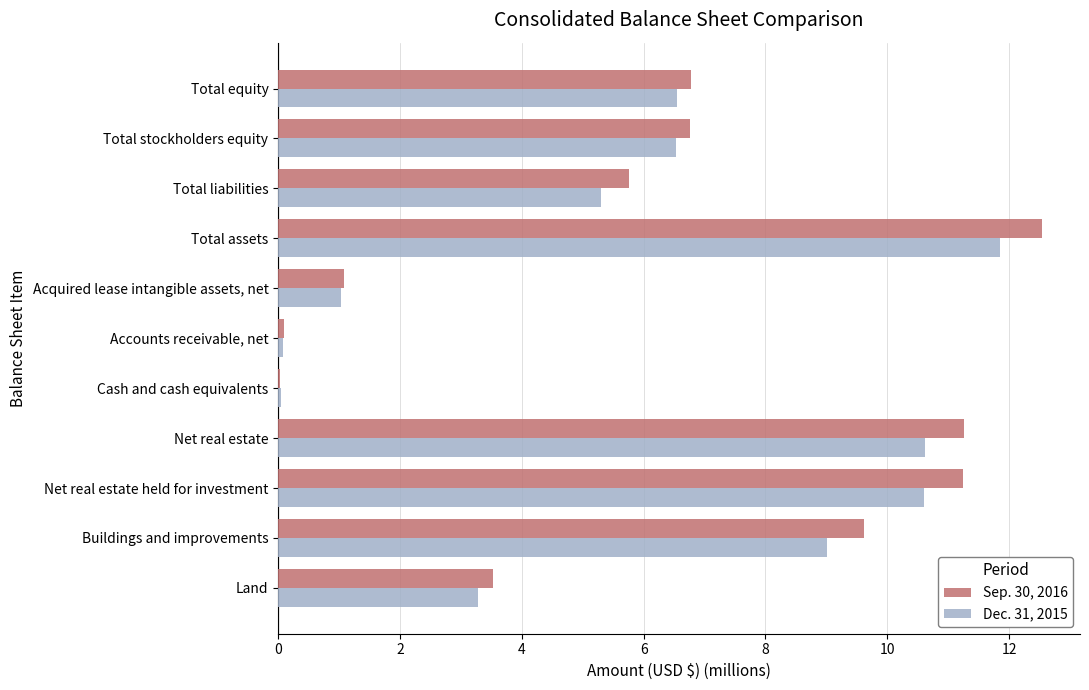

What is the total value across all series at Net real estate?

21.9